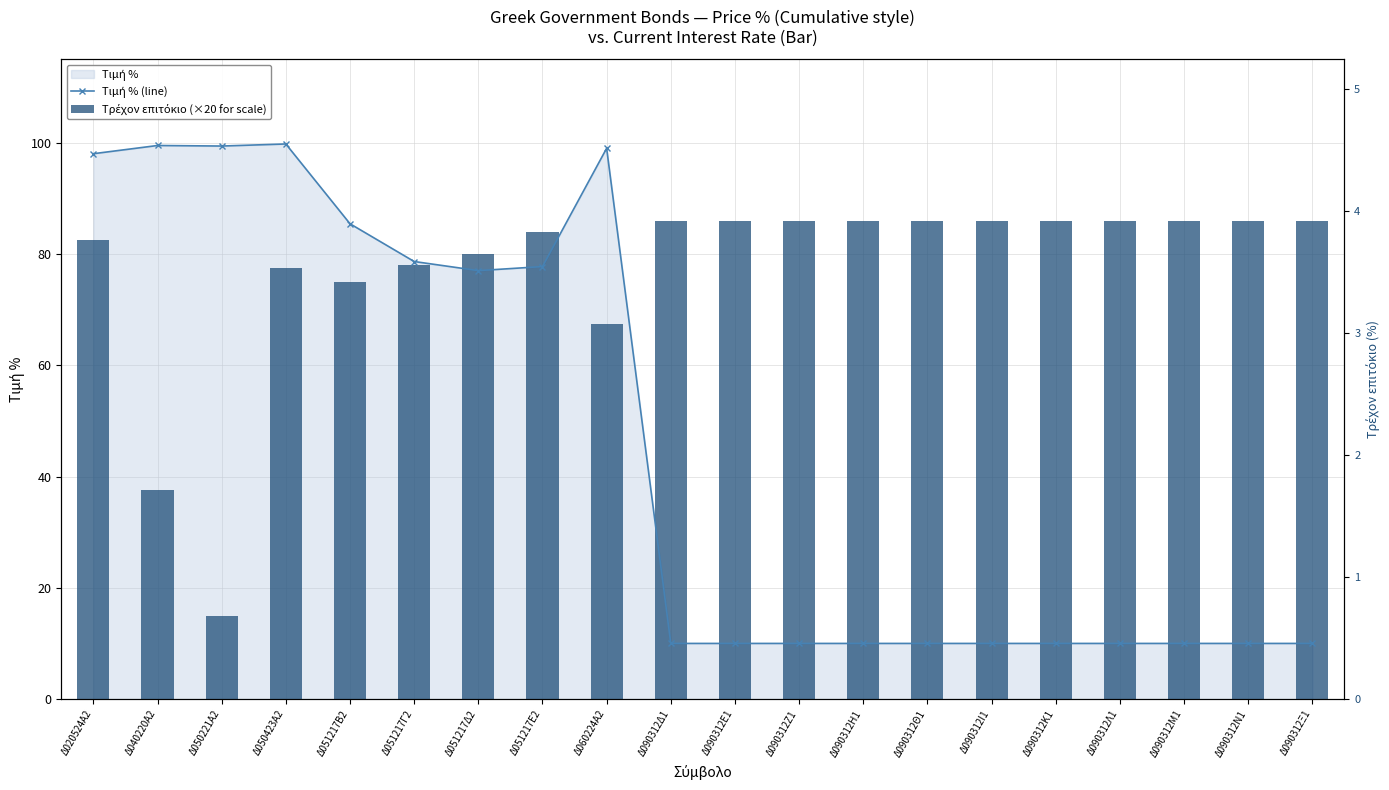

What is the spread (max minus min) of values at Δ040220Α2?

62.0